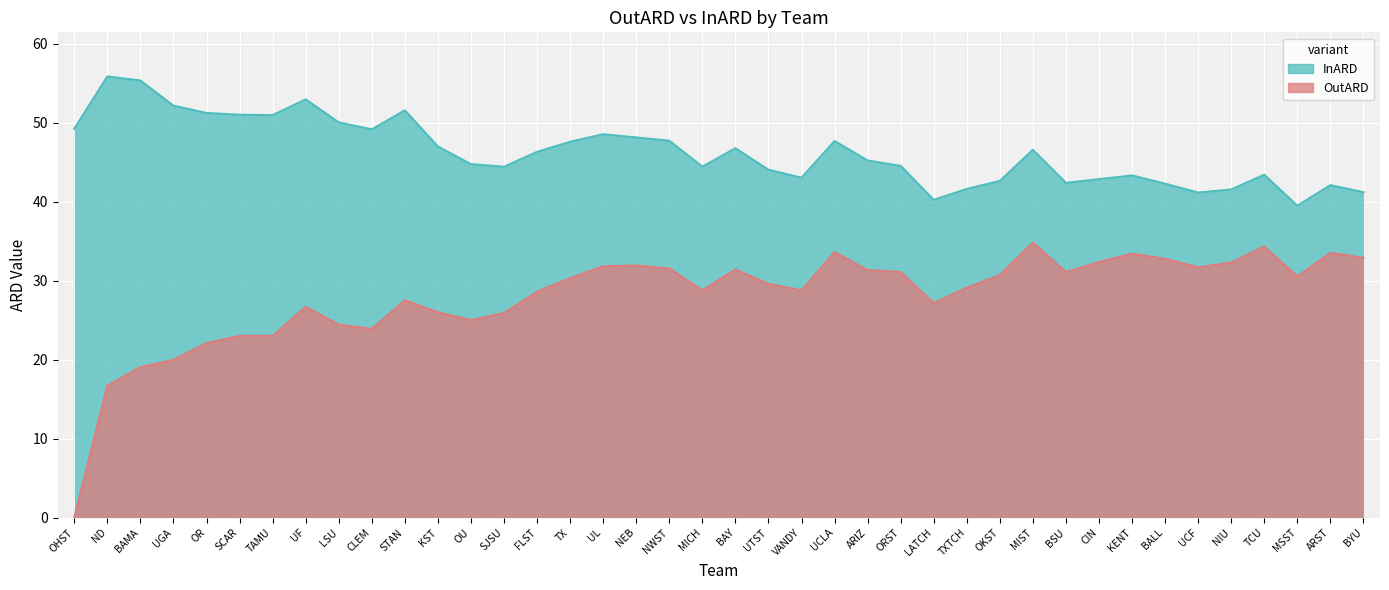

Rank the series at TAMU from highest to lowest value.

InARD, OutARD